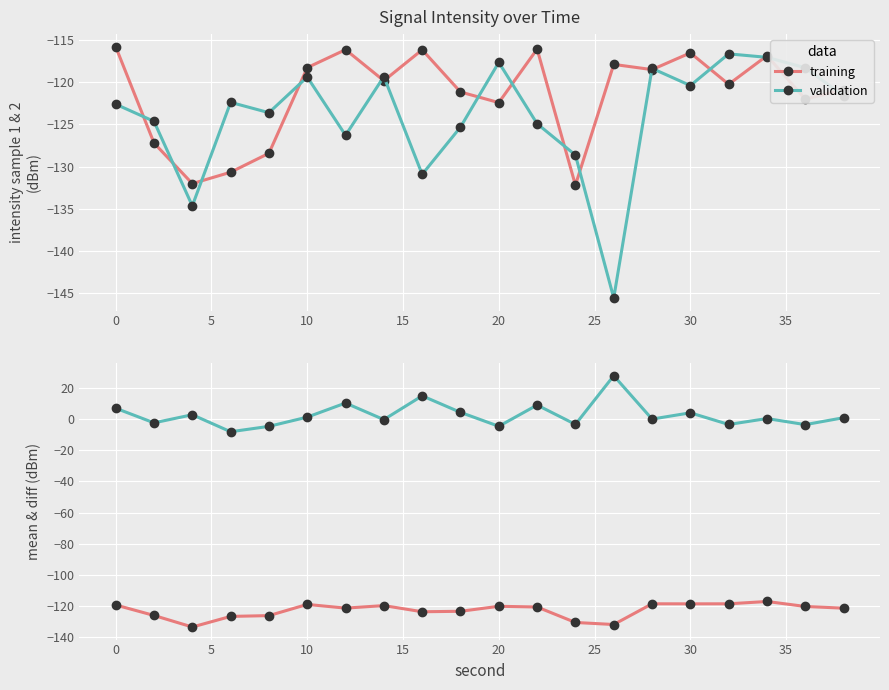

How many distinct data groups are displayed?

2